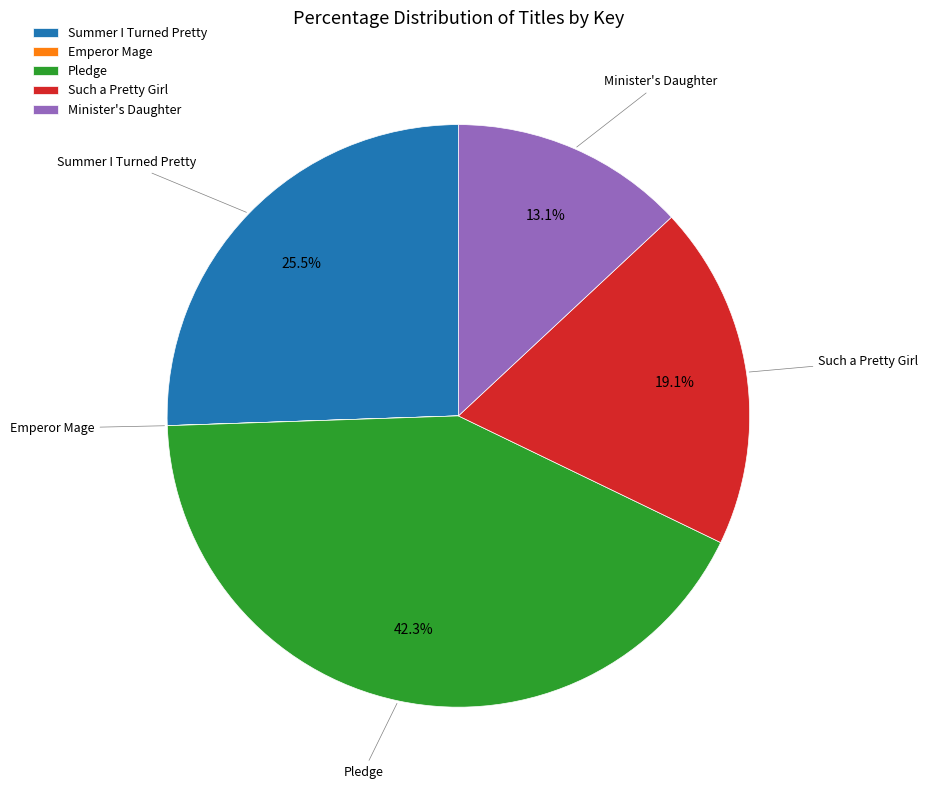

True or false: Such a Pretty Girl accounts for 19% of the total.

True